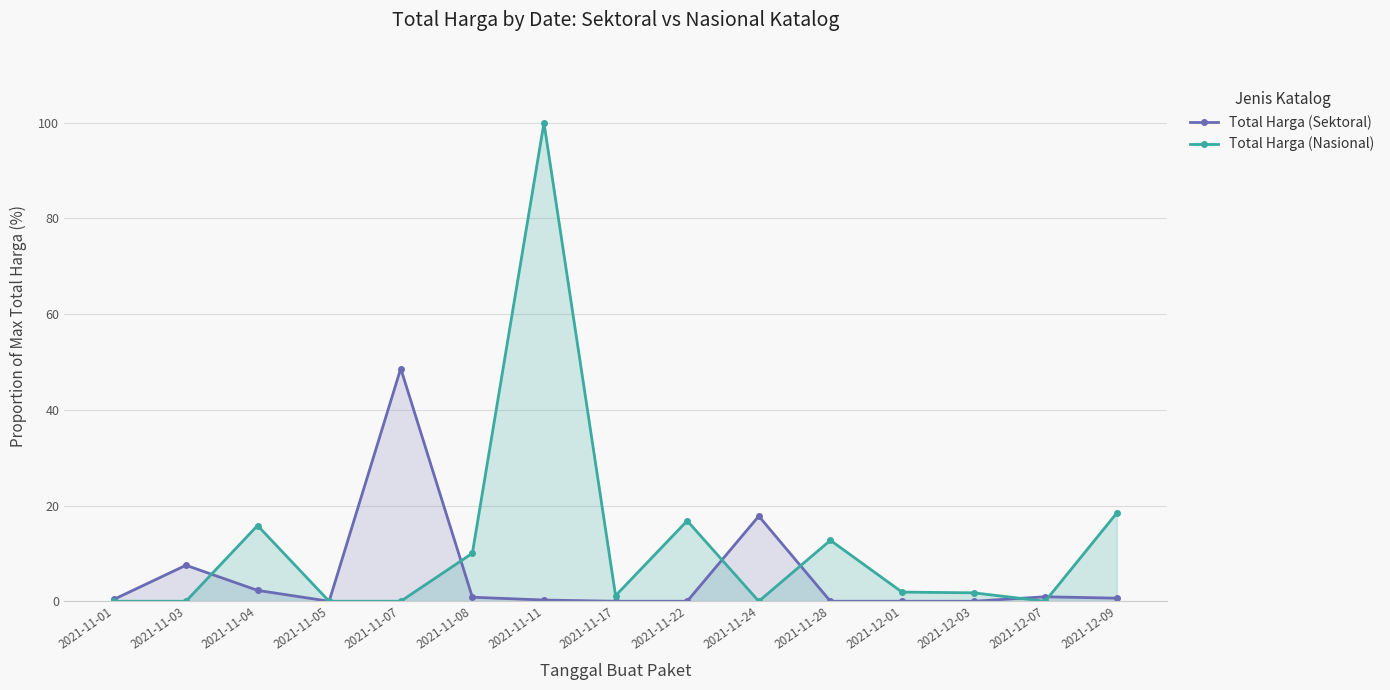

What is the difference between the maximum and minimum values in the Total Harga (Sektoral) series?

48.6